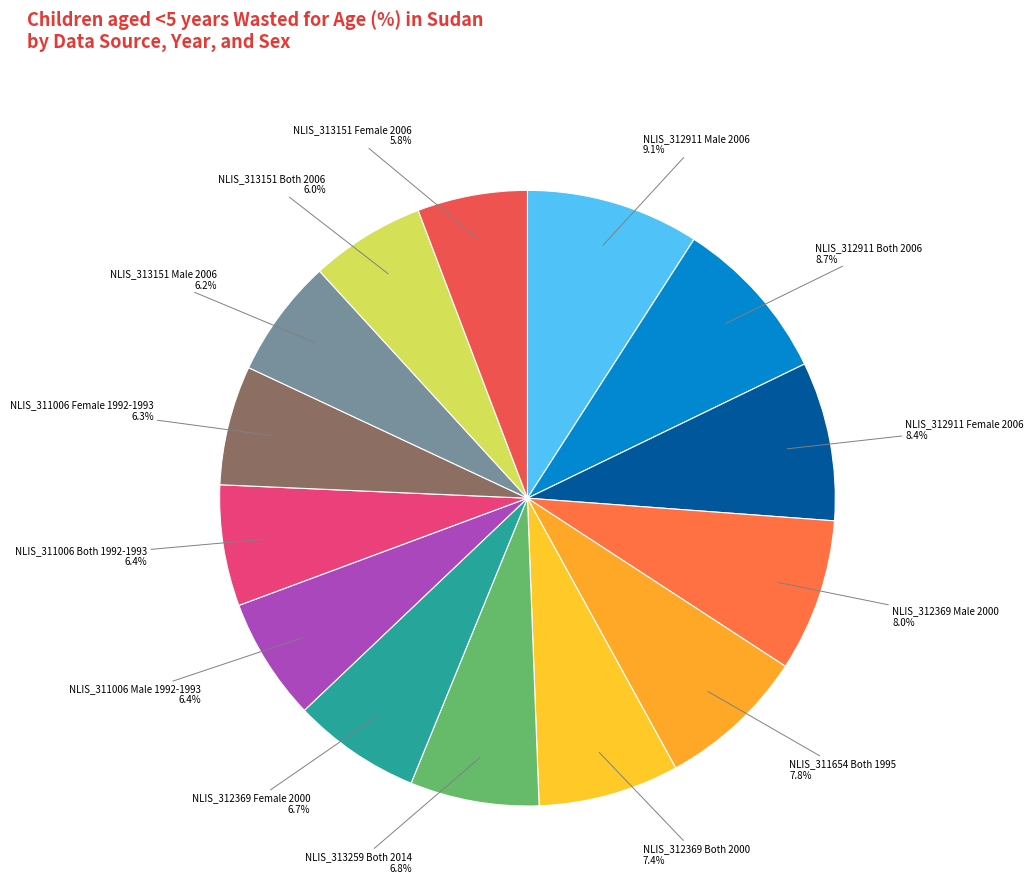

To the nearest percent, what is the average slice percentage?

7%